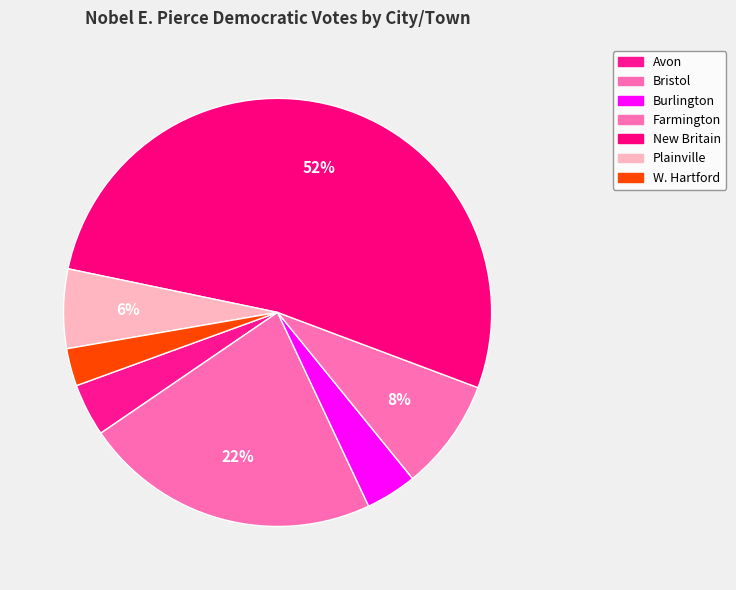

To the nearest percent, what is the difference between the largest and smallest slice percentages?

50%